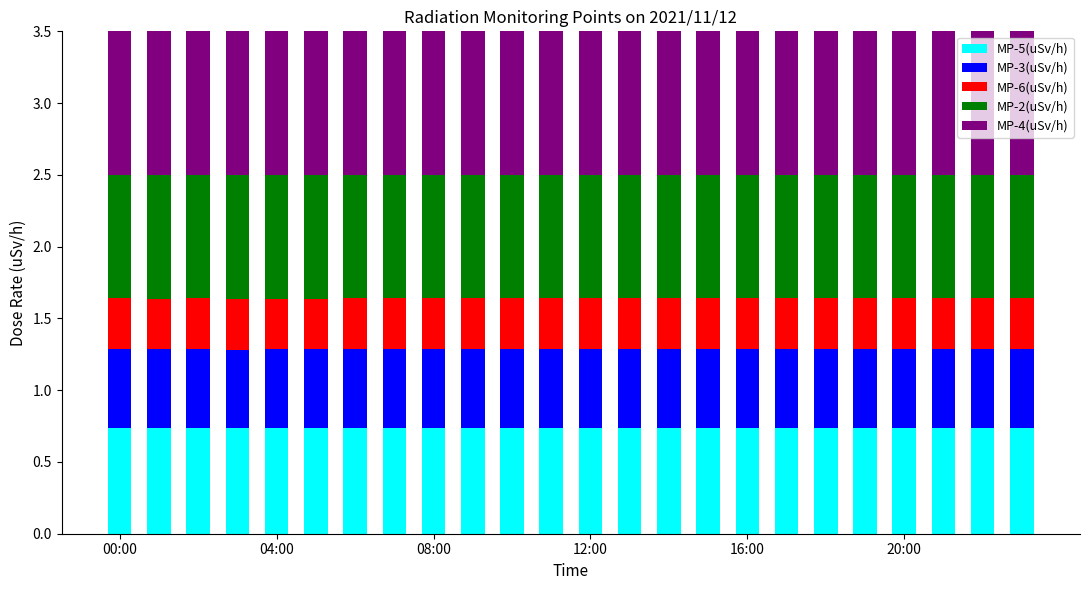

True or false: MP-2(uSv/h) has a value of 0.9 at 13.

True